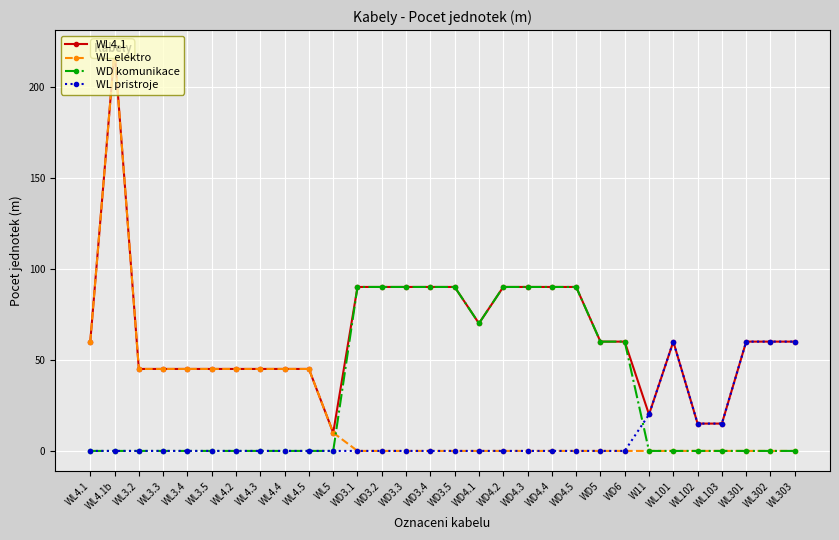

True or false: WL4.1 and WD komunikace intersect in this chart.

False